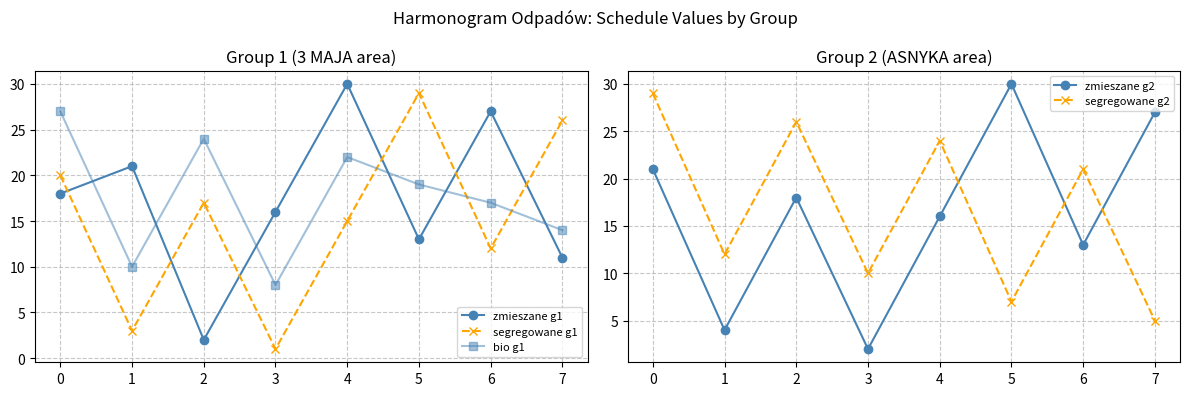

After their last crossing, which series has the higher values: zmieszane g2 or segregowane g2?

zmieszane g2